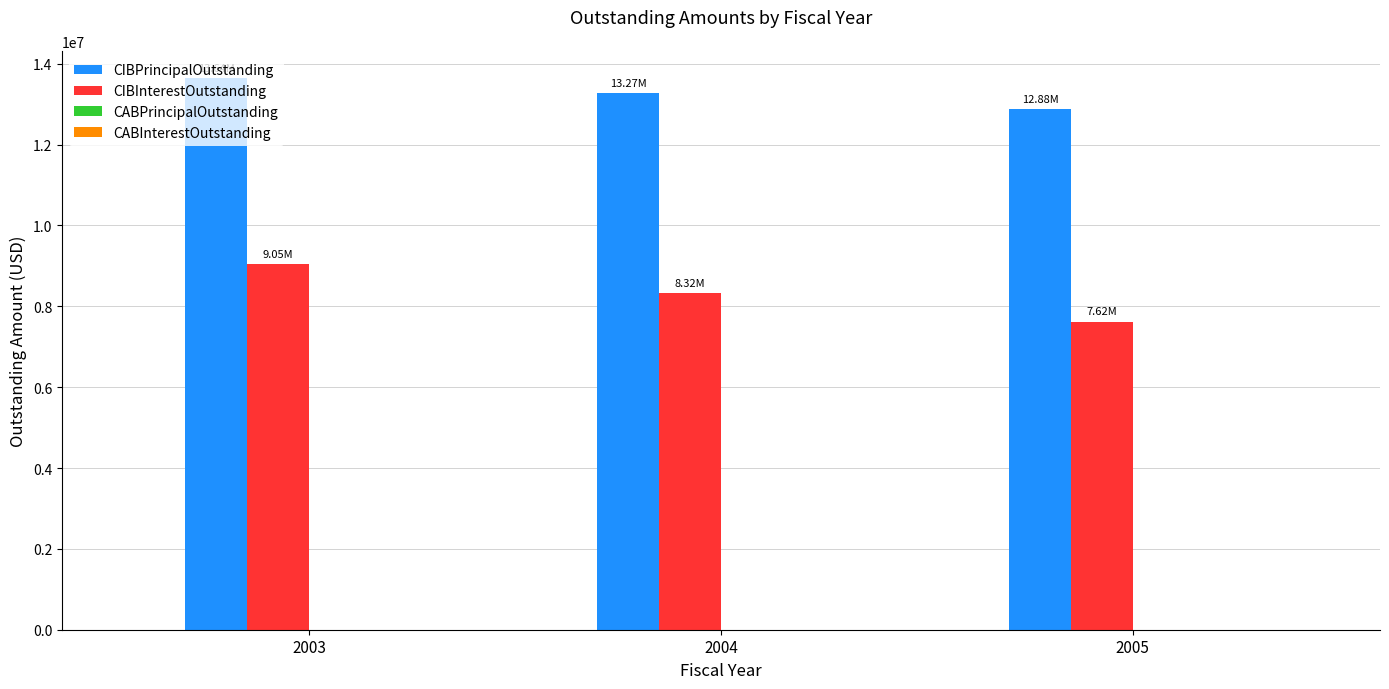

What is the highest value of the CIBPrincipalOutstanding series?

13640000.0